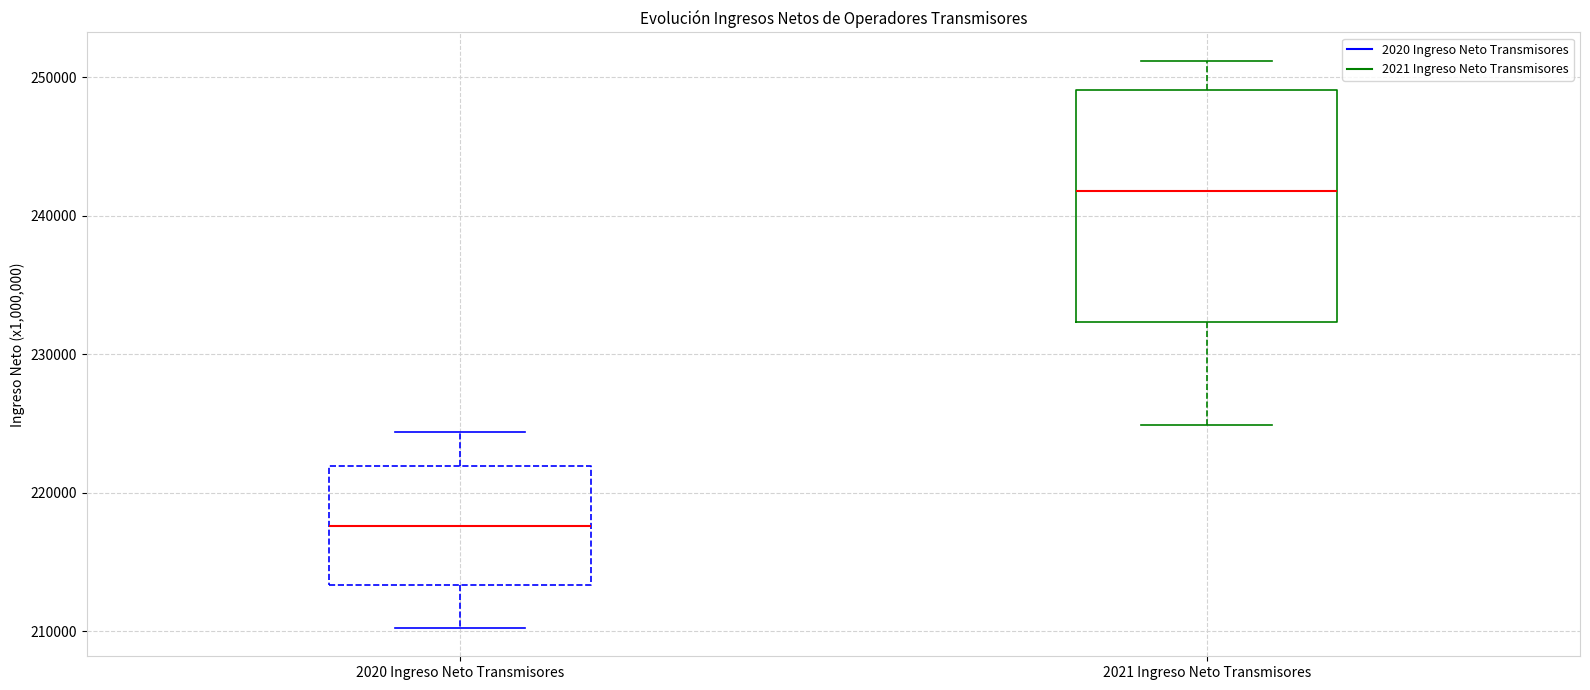

Reading left to right, transcribe this box plot: for each box, give where its median line is, the range the box spans, and where its two whiskers end, as read against the y-axis. The values are not printed on the chart, so give them approximately, as read against the axis.

2020 Ingreso Neto Transmisores: median 218000, box 213000 to 222000, whiskers 210000 to 224000
2021 Ingreso Neto Transmisores: median 242000, box 232000 to 249000, whiskers 225000 to 251000